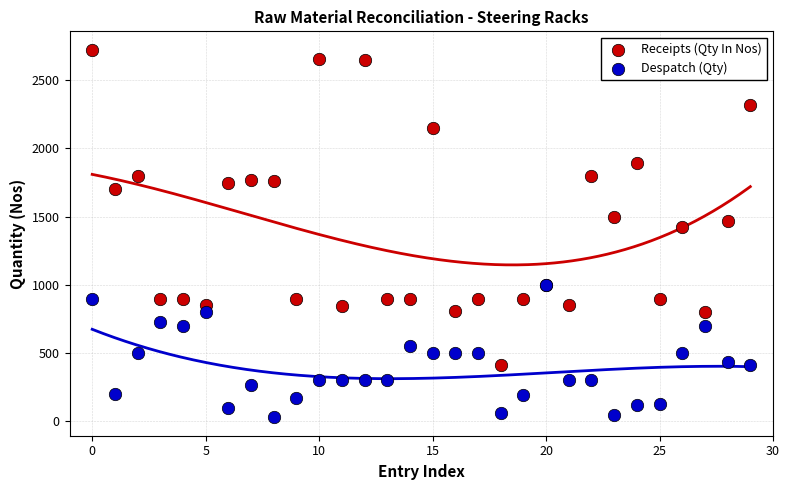

Across all series, what Y value is closest to 1376?

1425